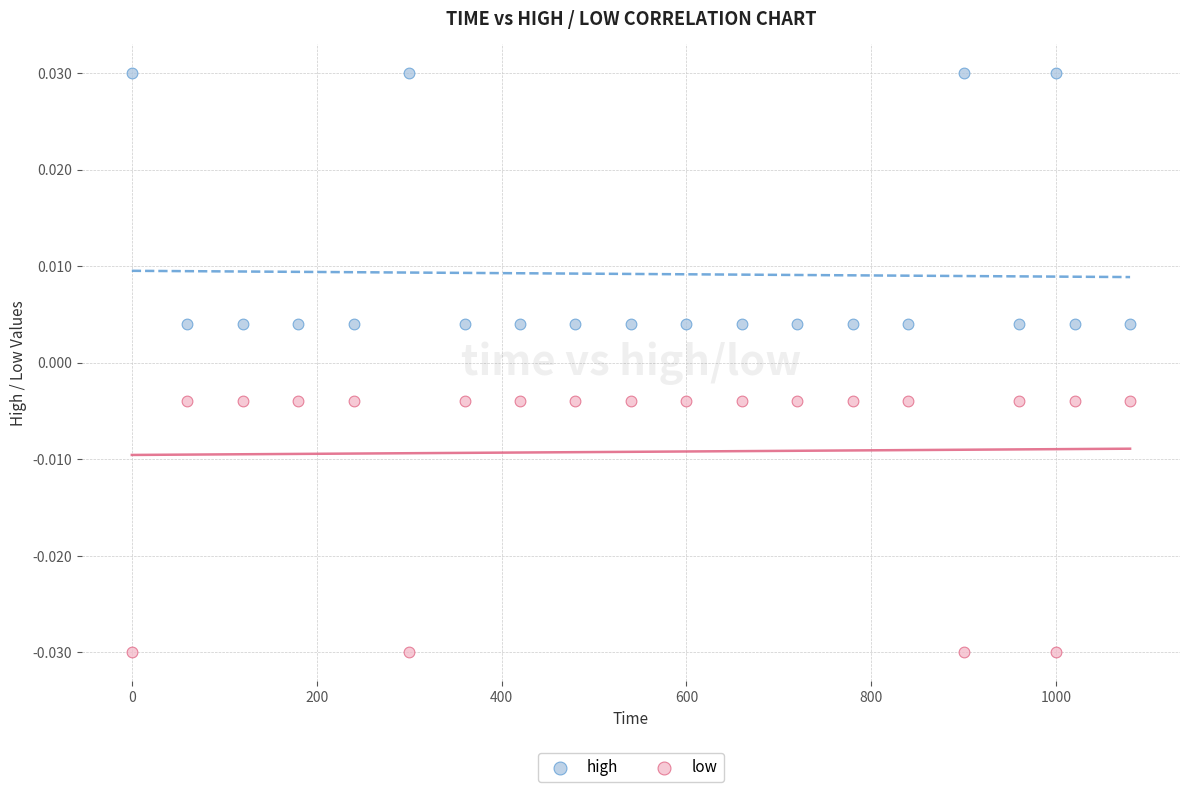

What is the X range (max minus min) for the scatter plot?

1080.0